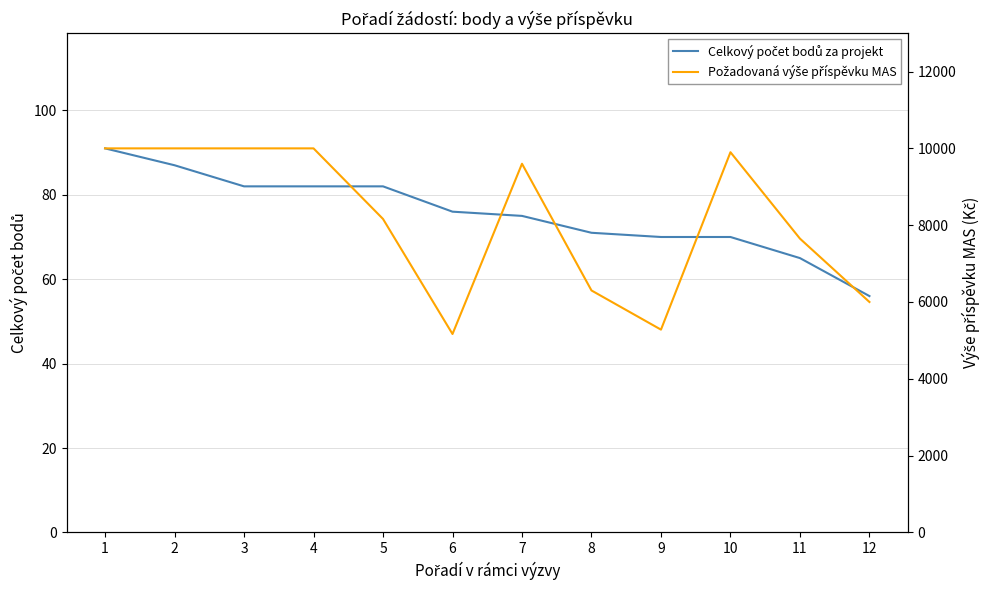

What is the sum of all Požadovaná výše příspěvku MAS values?

98058